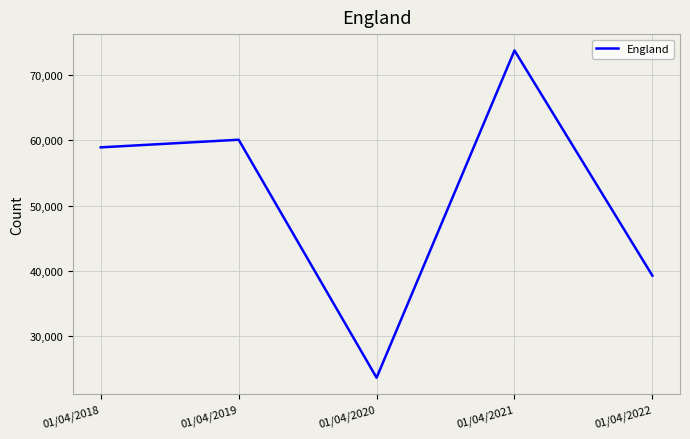

List the labels in order of value, largest first.

01/04/2021, 01/04/2019, 01/04/2018, 01/04/2022, 01/04/2020